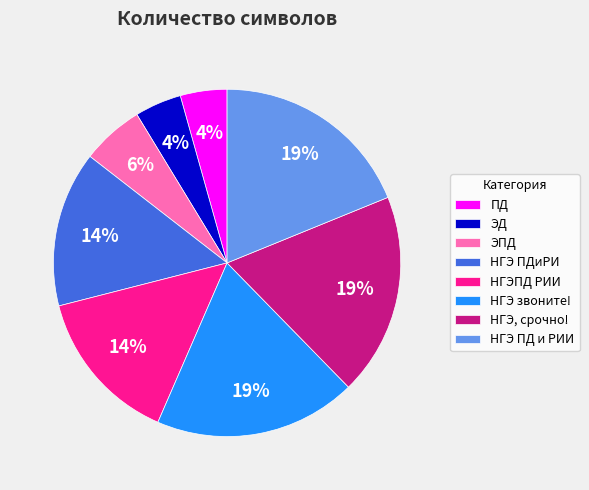

Do НГЭПД РИИ and ЭД together represent more than half of the pie?

No